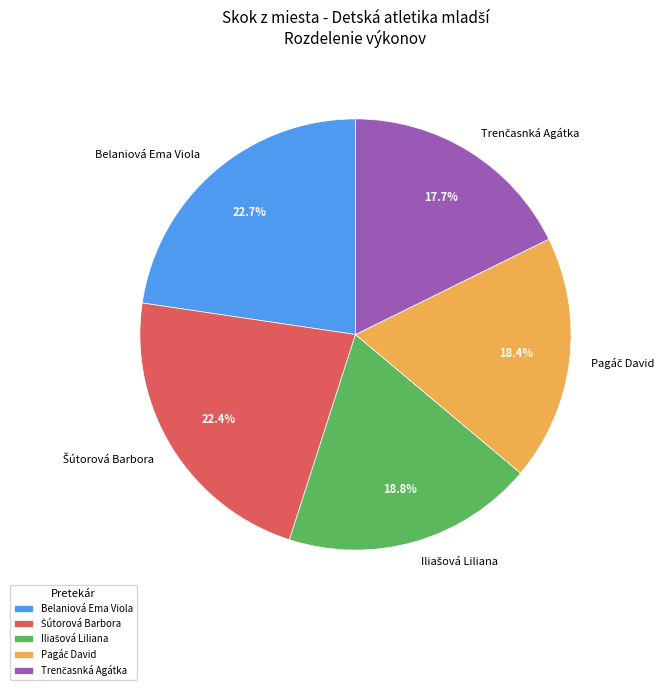

Is there a majority slice in this chart?

No